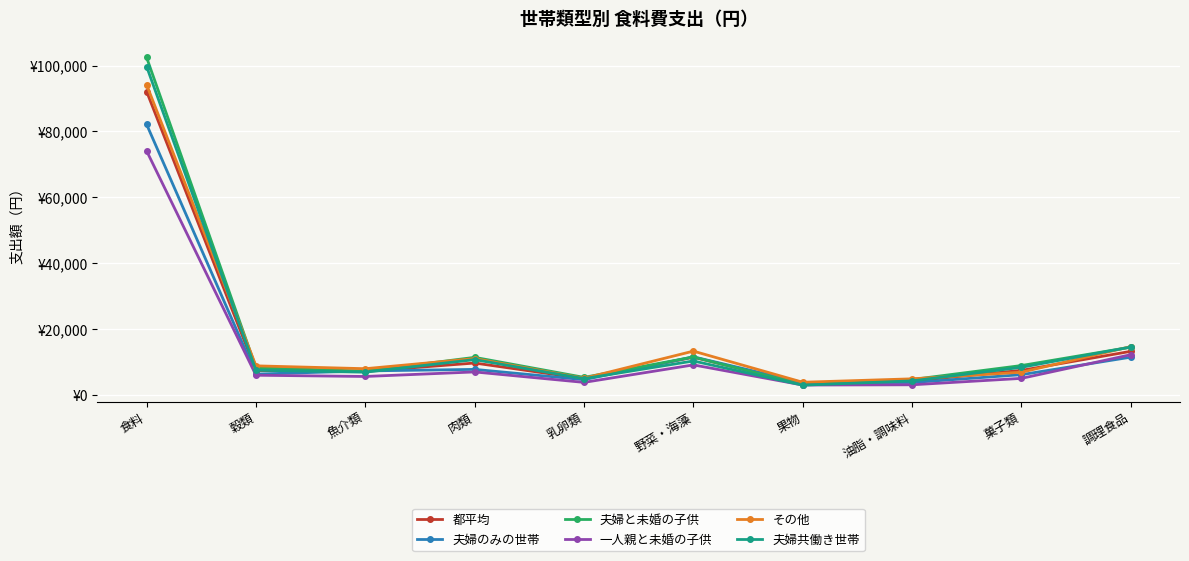

Where does the その他 series first go above 8917?

食料